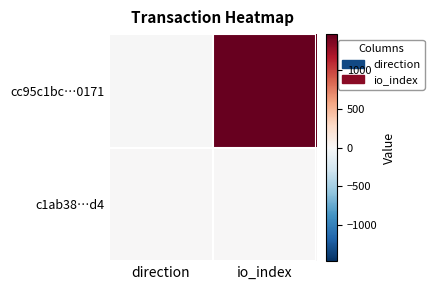

What is the spread (max minus min) of values at direction?

2